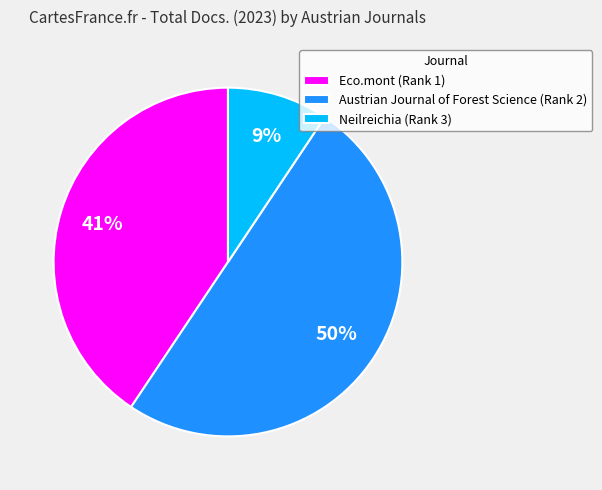

Count the number of slices in the pie.

3